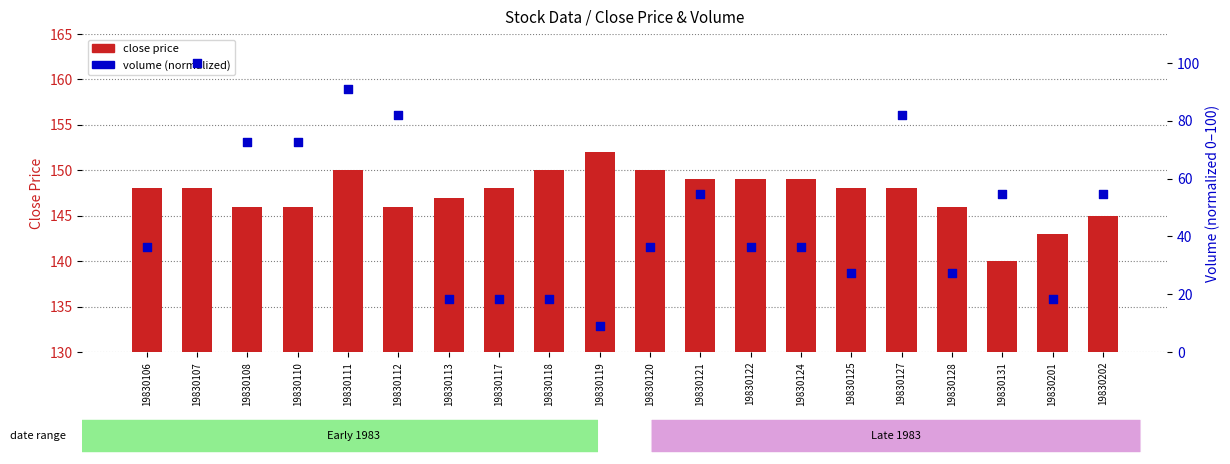

Which series contains the lowest Y value?

volume (normalized)